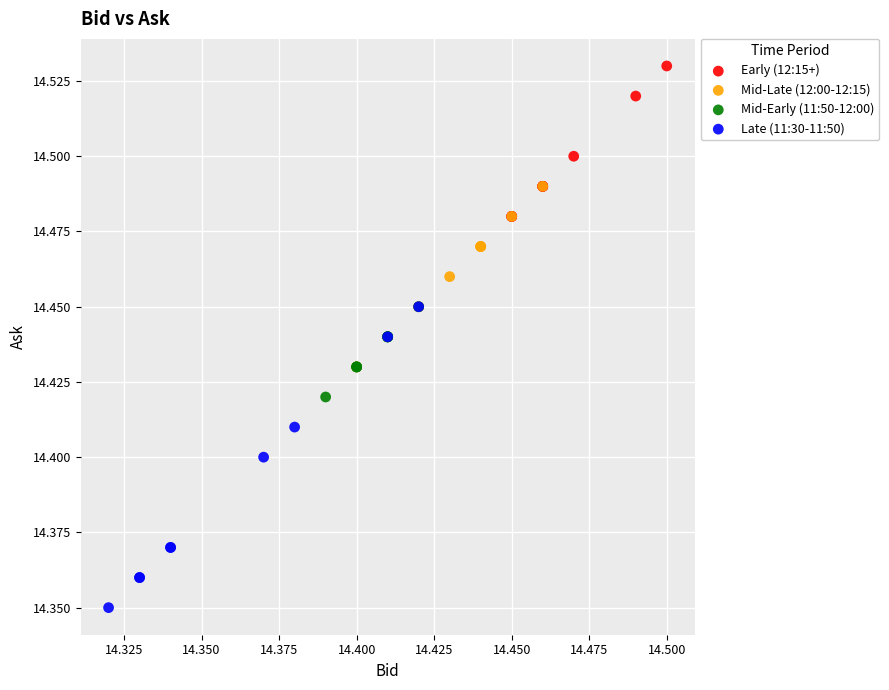

What are all the series names shown in the legend?

Early (12:15+), Mid-Late (12:00-12:15), Mid-Early (11:50-12:00), Late (11:30-11:50)